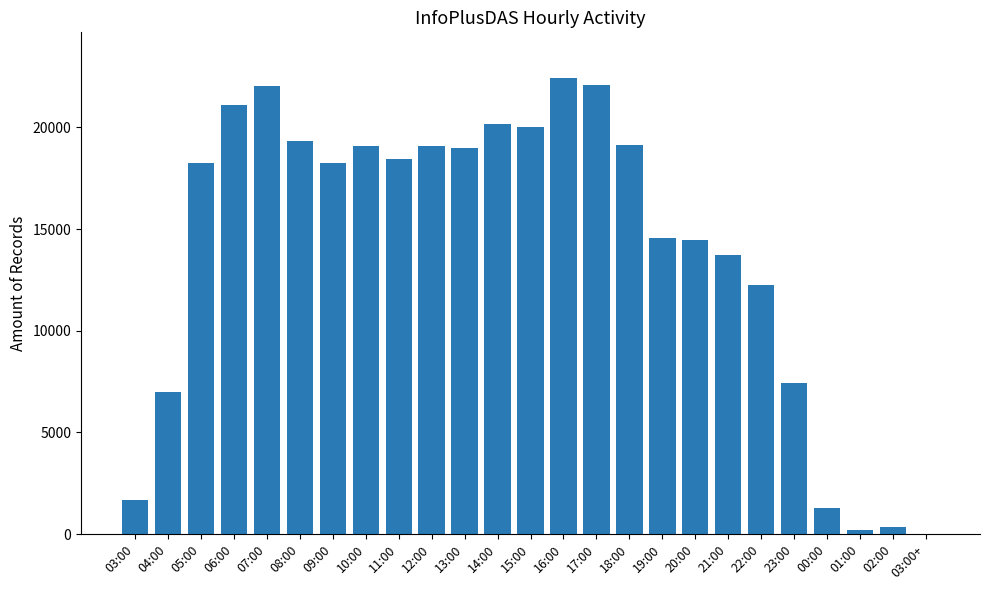

Which has a higher value, 21:00 or 16:00?

16:00